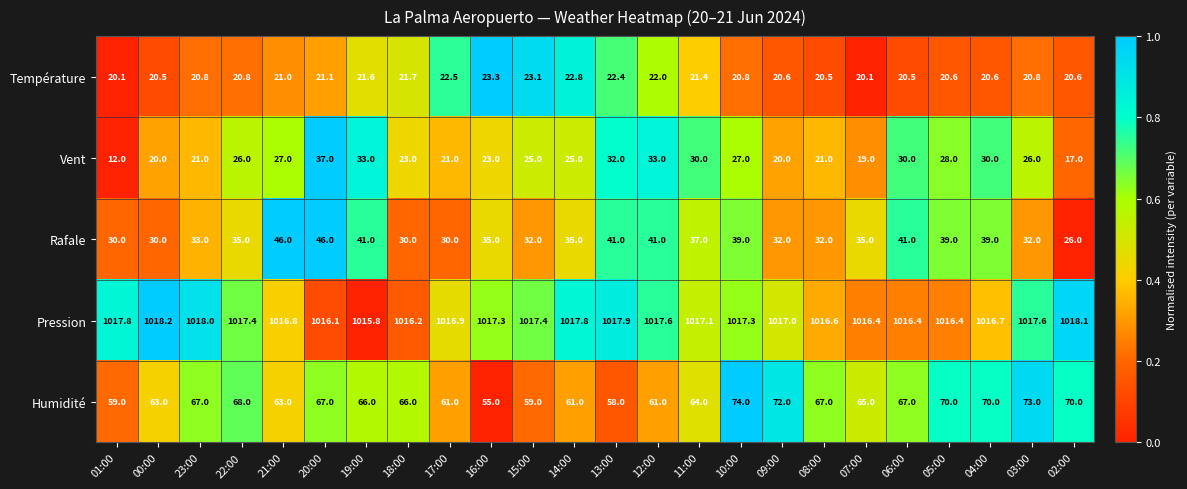

Read the Température value at 17:00.

22.5